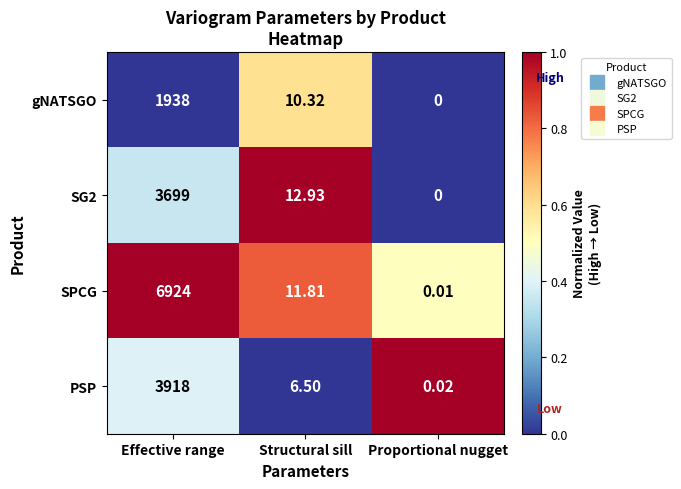

Where does the SPCG series first go above 11?

Effective range